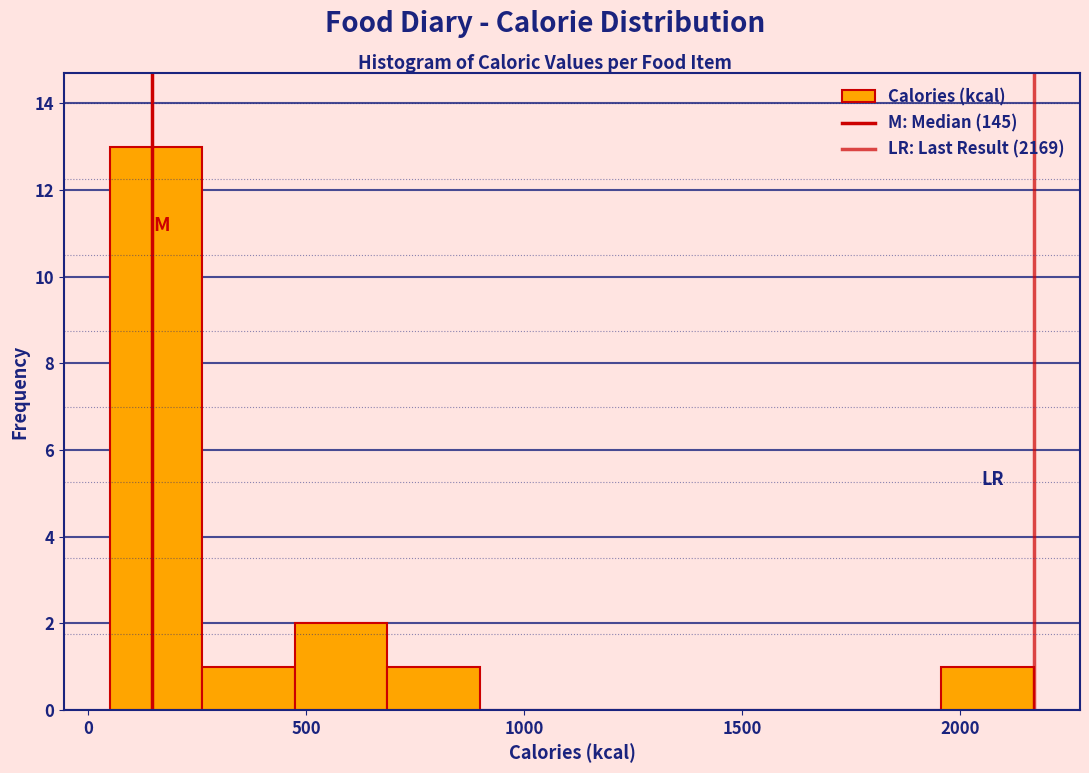

Reading left to right, list every bar in this chart as the range it spans on the x-axis followed by its height. Neither the bar edges nor the heights are printed on the chart, so give them approximately, as read against the axes.

50 to 250: 13
250 to 450: 1
450 to 700: 2
700 to 900: 1
900 to 1100: 0
1100 to 1300: 0
1300 to 1550: 0
1550 to 1750: 0
1750 to 1950: 0
1950 to 2150: 1